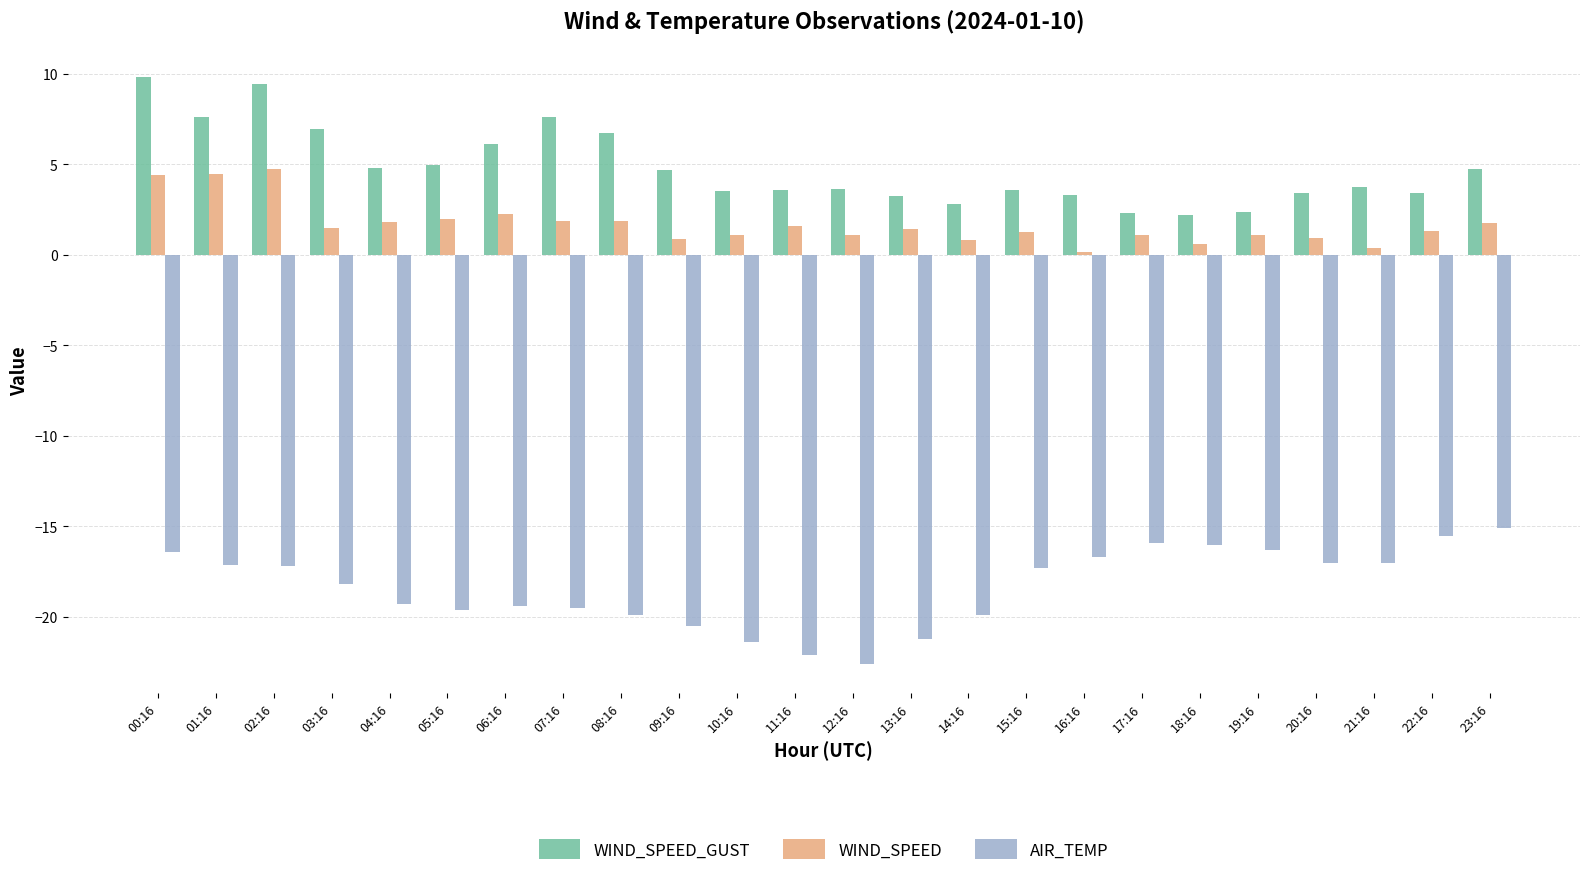

At 20:16, list the series in order from largest to smallest.

WIND_SPEED_GUST, WIND_SPEED, AIR_TEMP